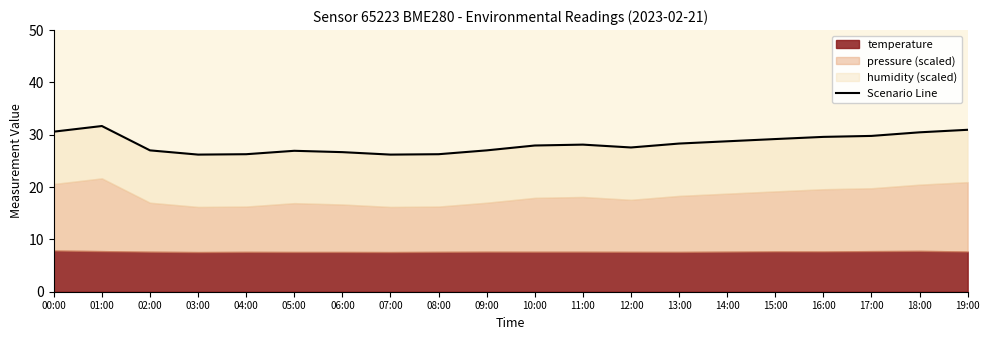

What is the ratio of the value at 11:00 to the value at 05:00?

1.0